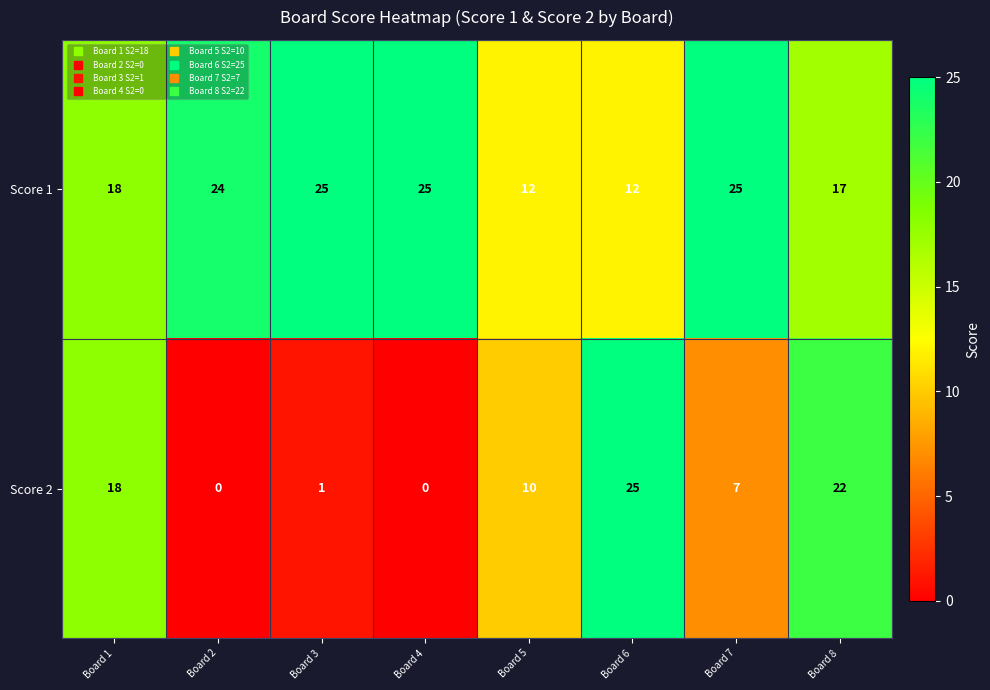

The value of Score 1 at Board 7 is 40. True or false?

False